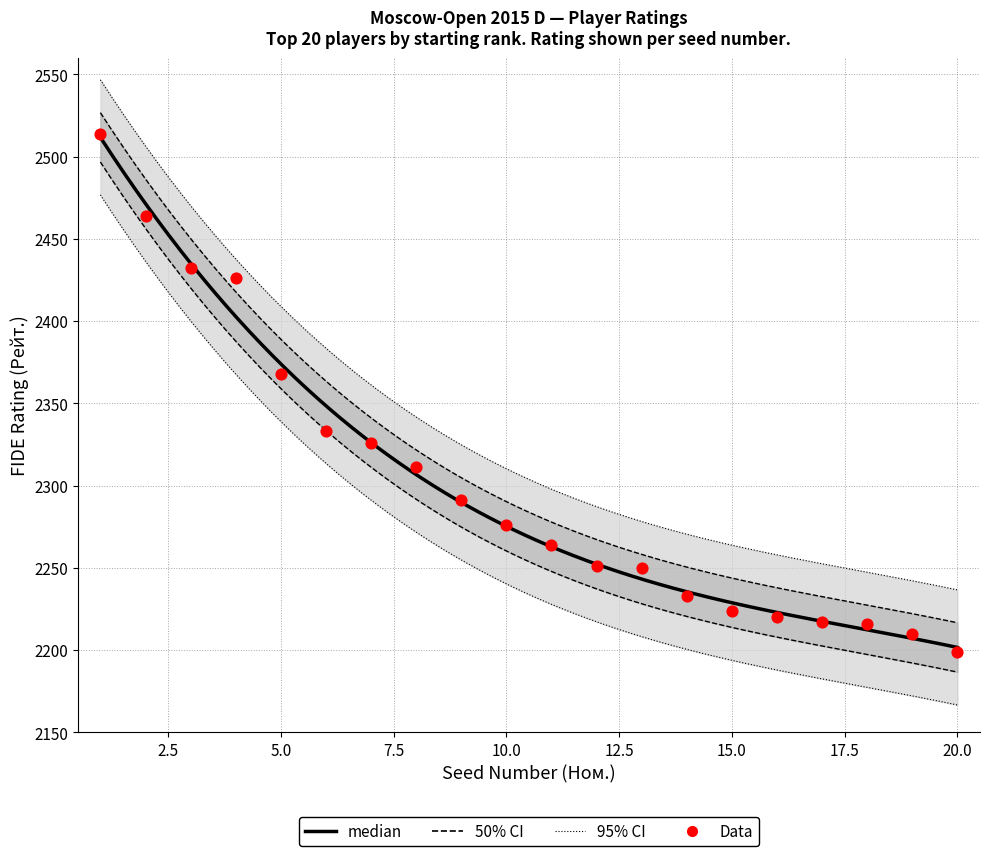

Between 15 and 10, which is larger?

10